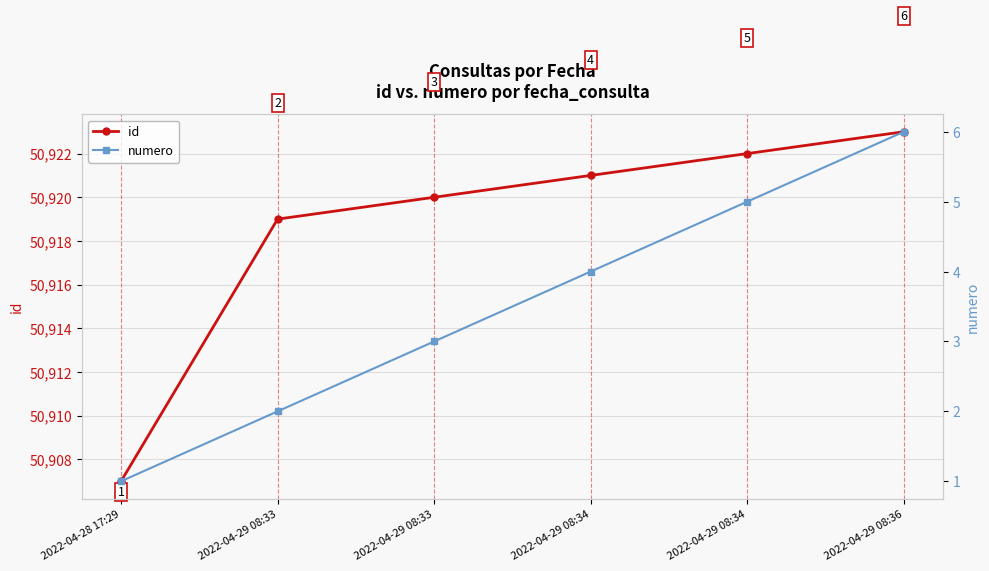

True or false: numero and id intersect in this chart.

False